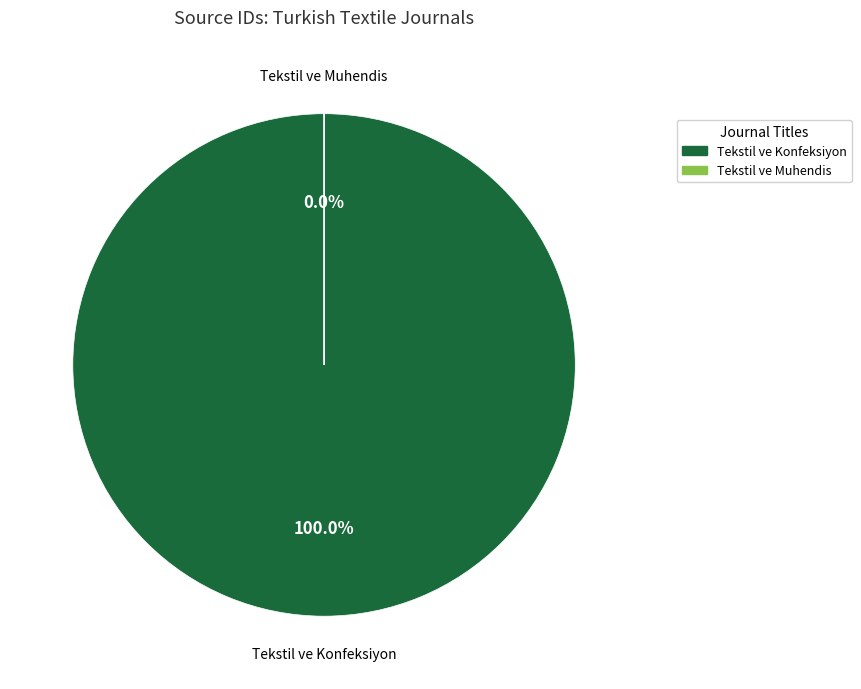

To the nearest percent, what is the difference between the Tekstil ve Muhendis and Tekstil ve Konfeksiyon slice percentages?

100%